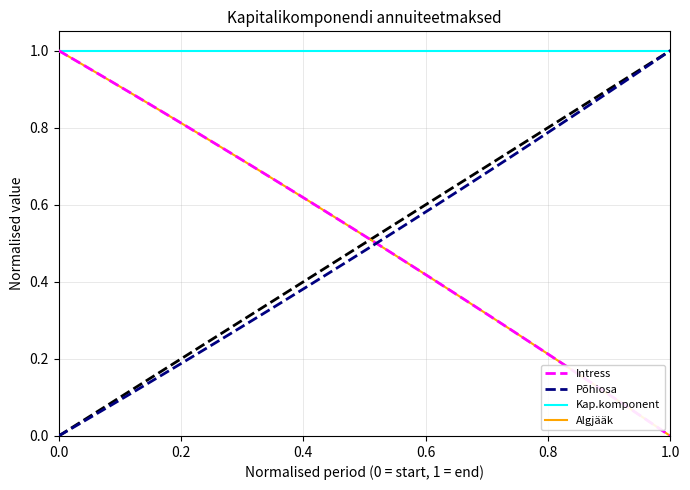

Which series has the largest total across all categories?

Kap.komponent